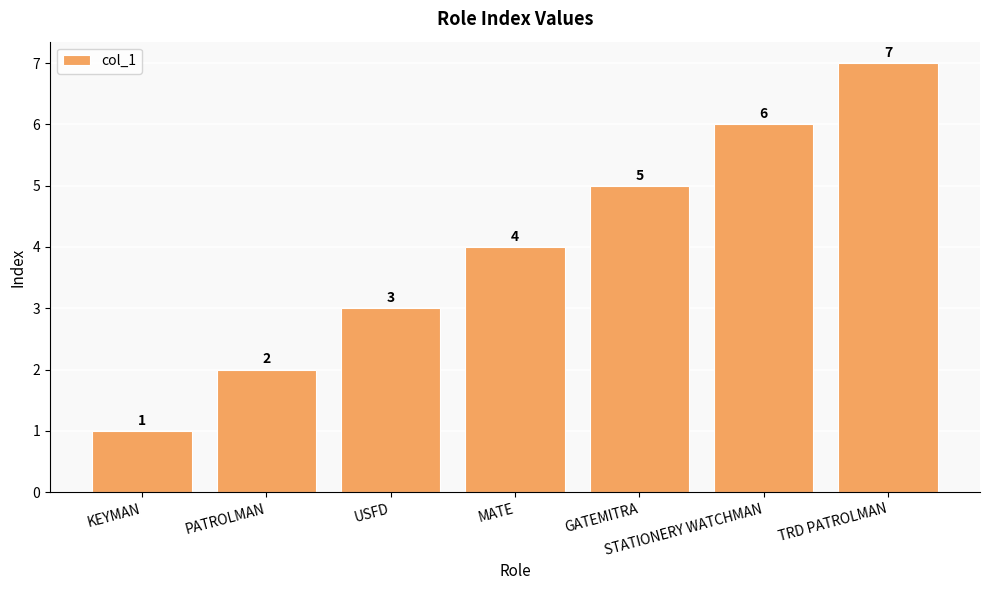

Which category has the lowest value across all series?

KEYMAN